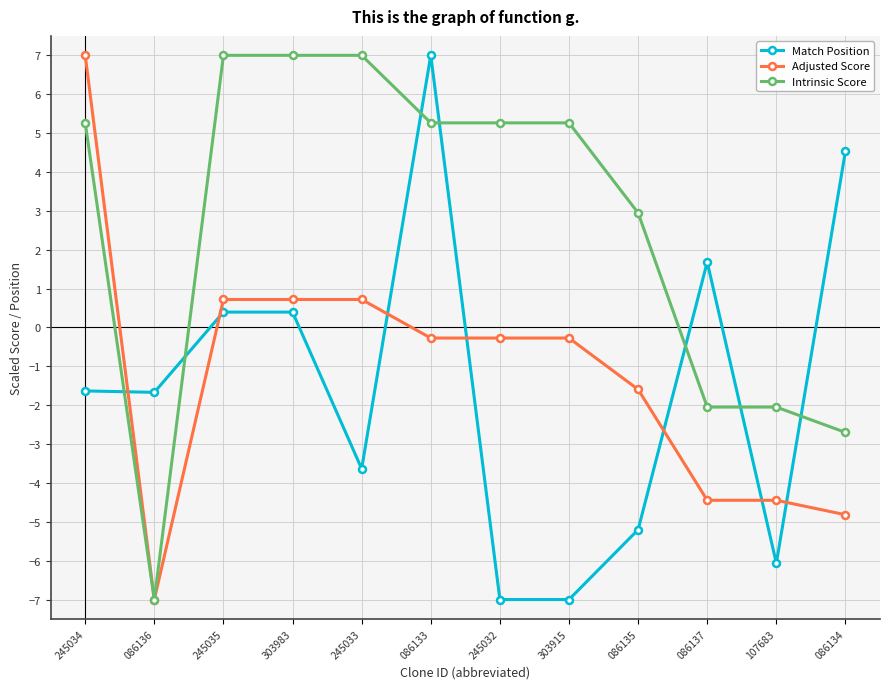

Which series has the largest total across all categories?

Intrinsic Score